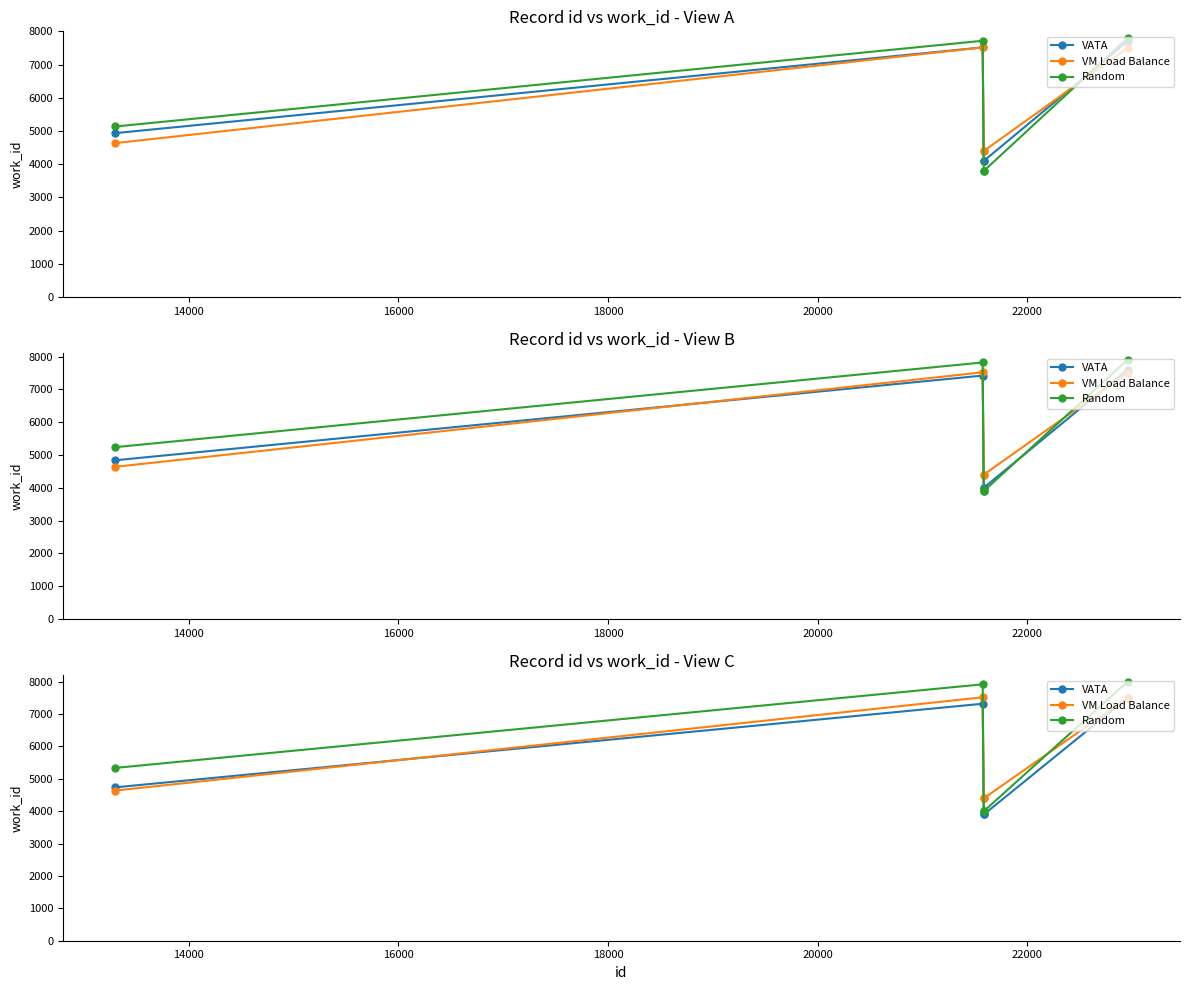

Which series has the largest total across all categories?

Random